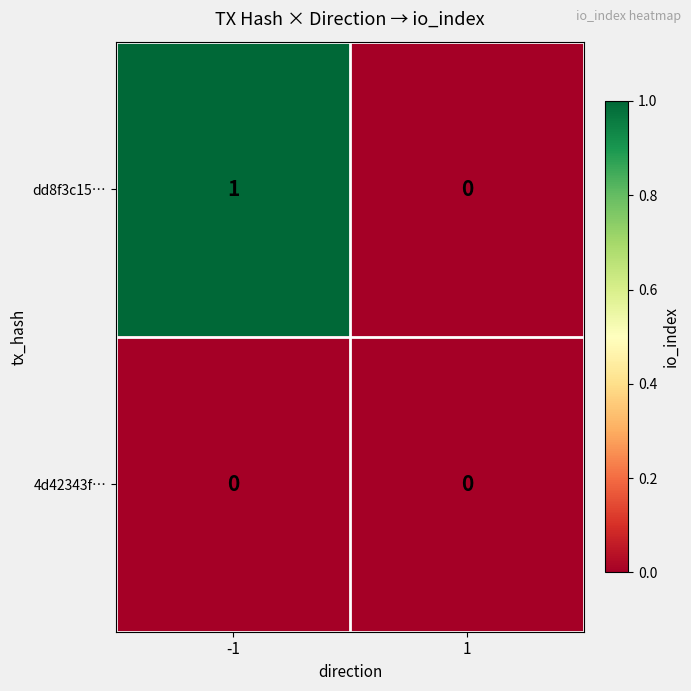

Is the value of 4d42343f… at 1 greater than the value of dd8f3c15… at -1?

No